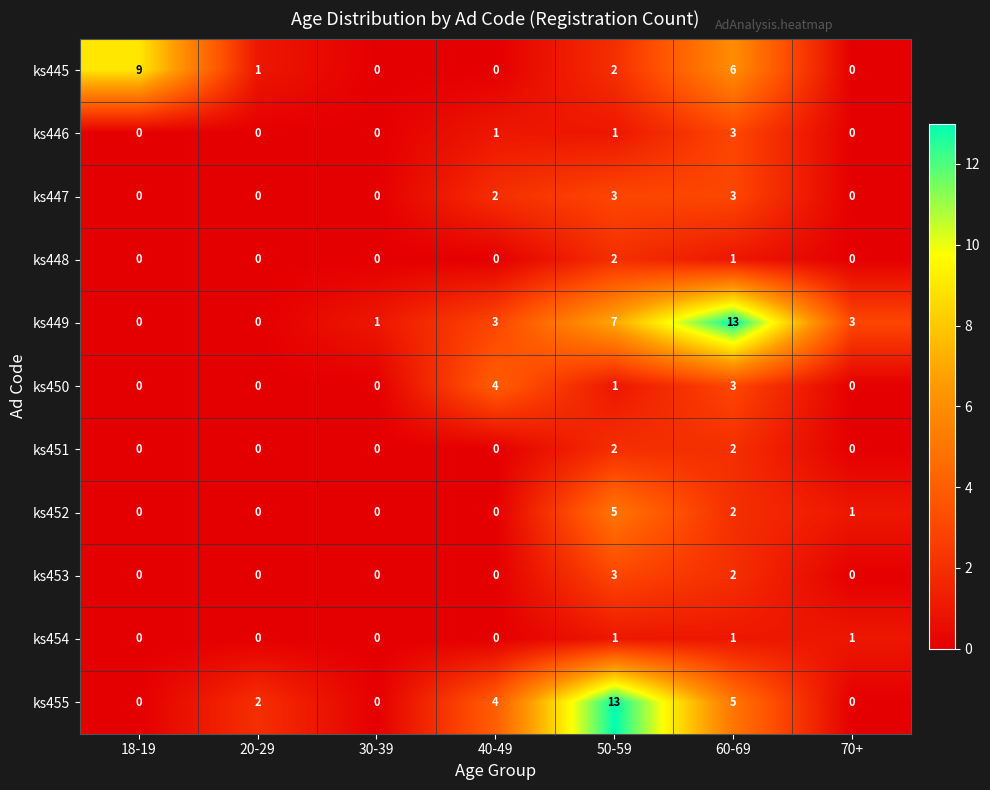

What is the total value across all series at 30-39?

1